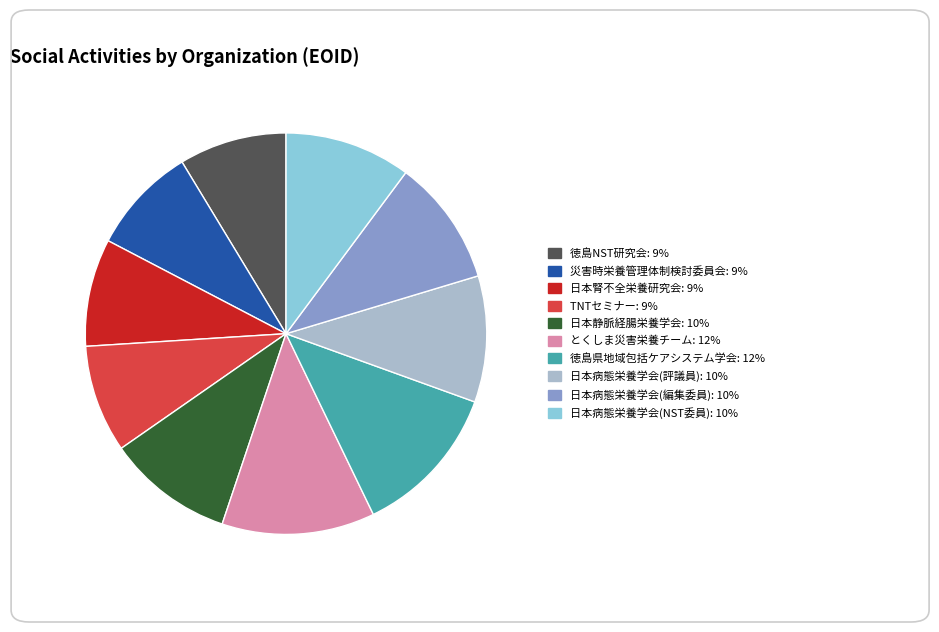

Is there any slice that represents more than half of the pie?

No